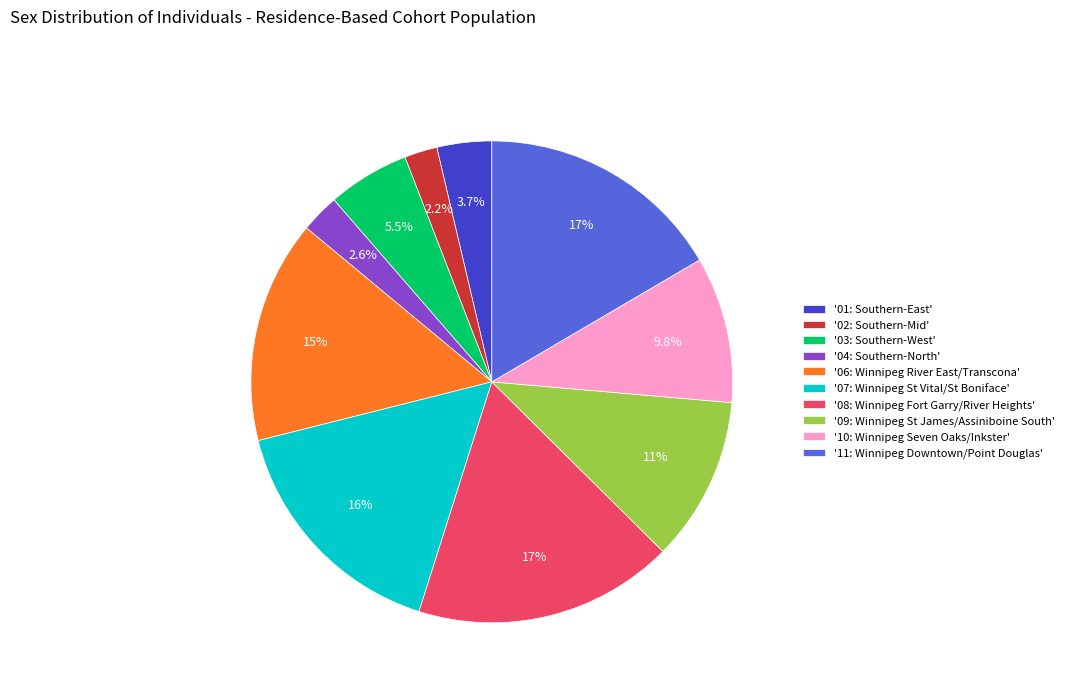

Which slice is the largest?

'08: Winnipeg Fort Garry/River Heights'